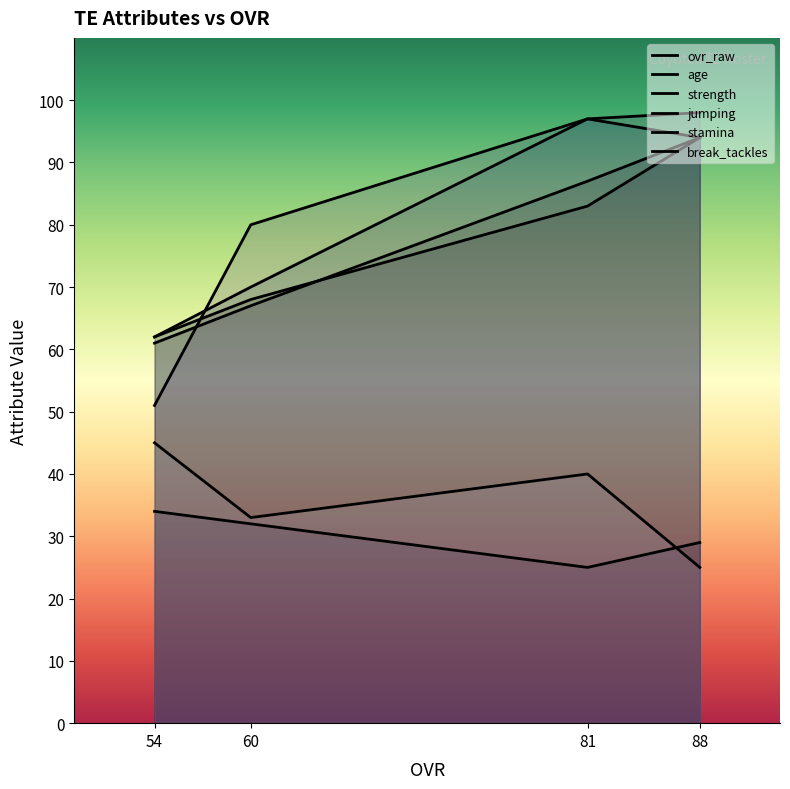

What is the difference between the second highest and minimum values in the stamina series?

21